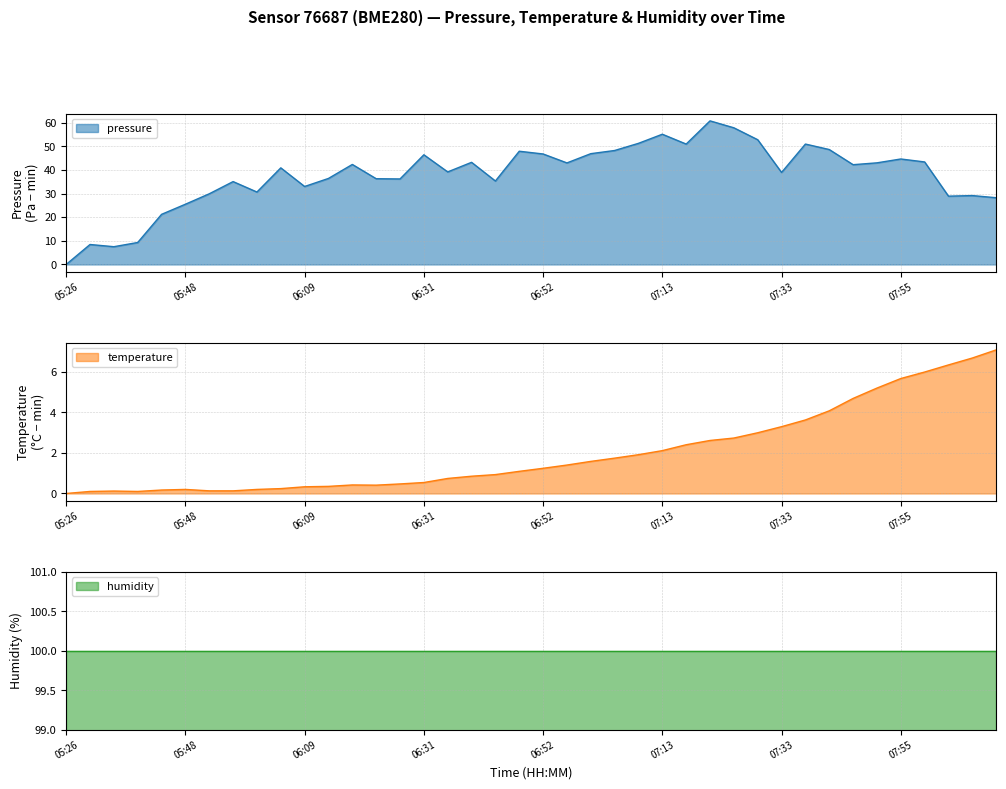

Which series has the largest range (max minus min)?

pressure